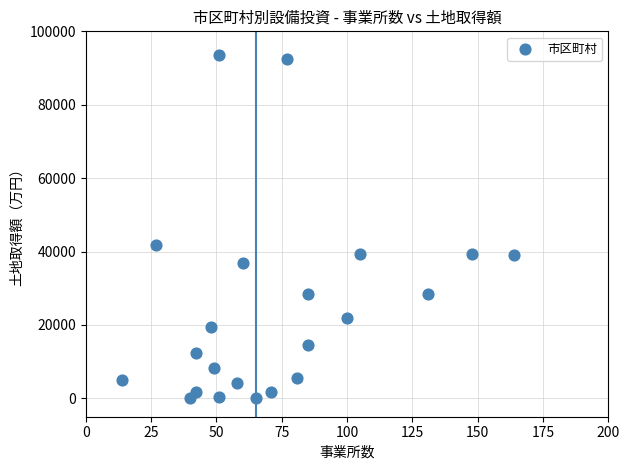

What Y value in the scatter plot is closest to 46783?

41920